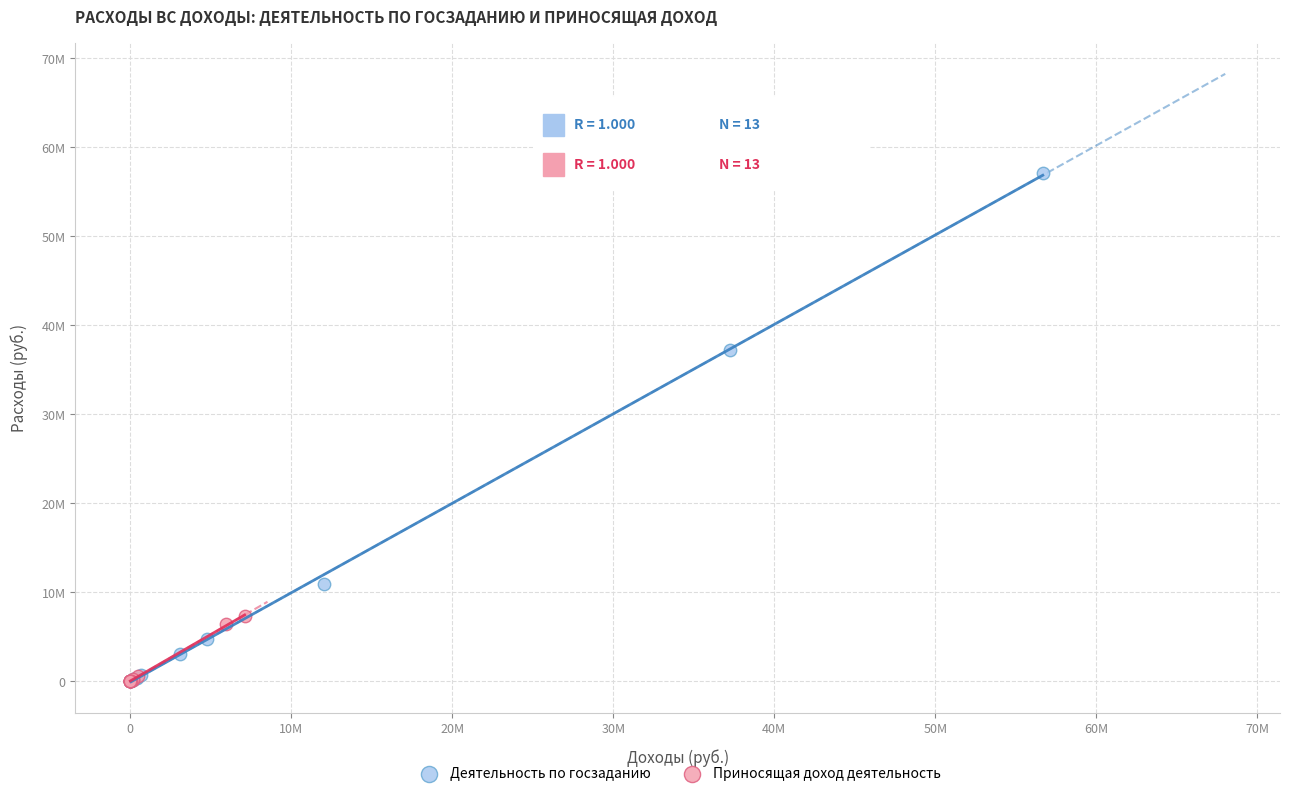

What are all the series names shown in the legend?

Деятельность по госзаданию, Приносящая доход деятельность